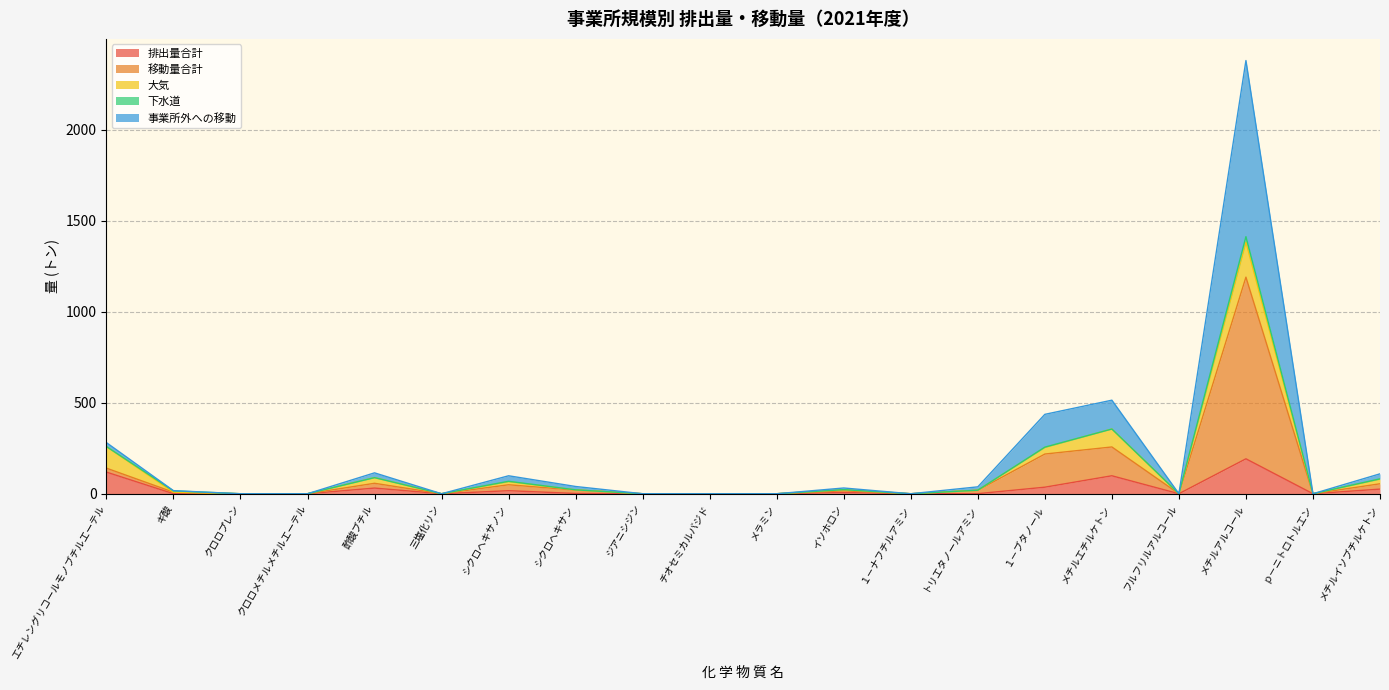

How many values in the 排出量合計 series exceed 0?

12